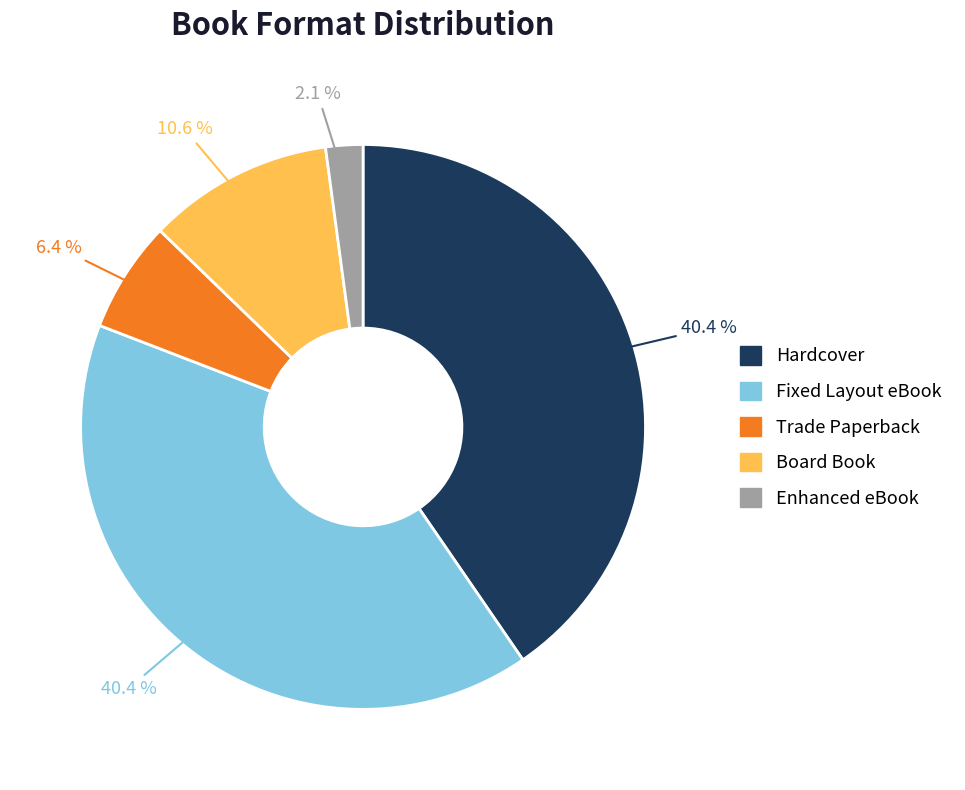

What percentage do Board Book and Hardcover together represent?

51.1%